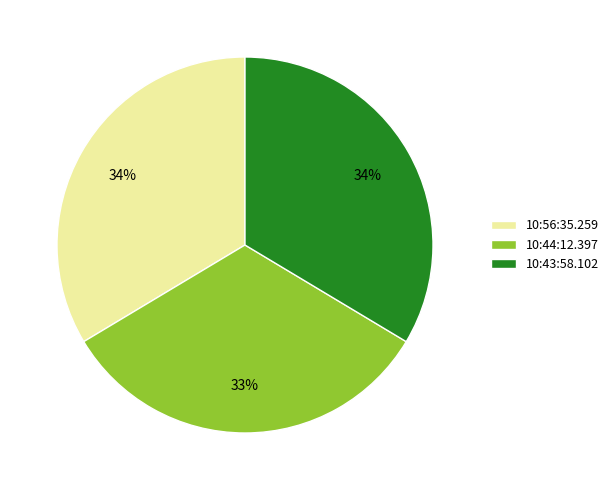

Is it true that 10:44:12.397 is 43% of the pie?

False